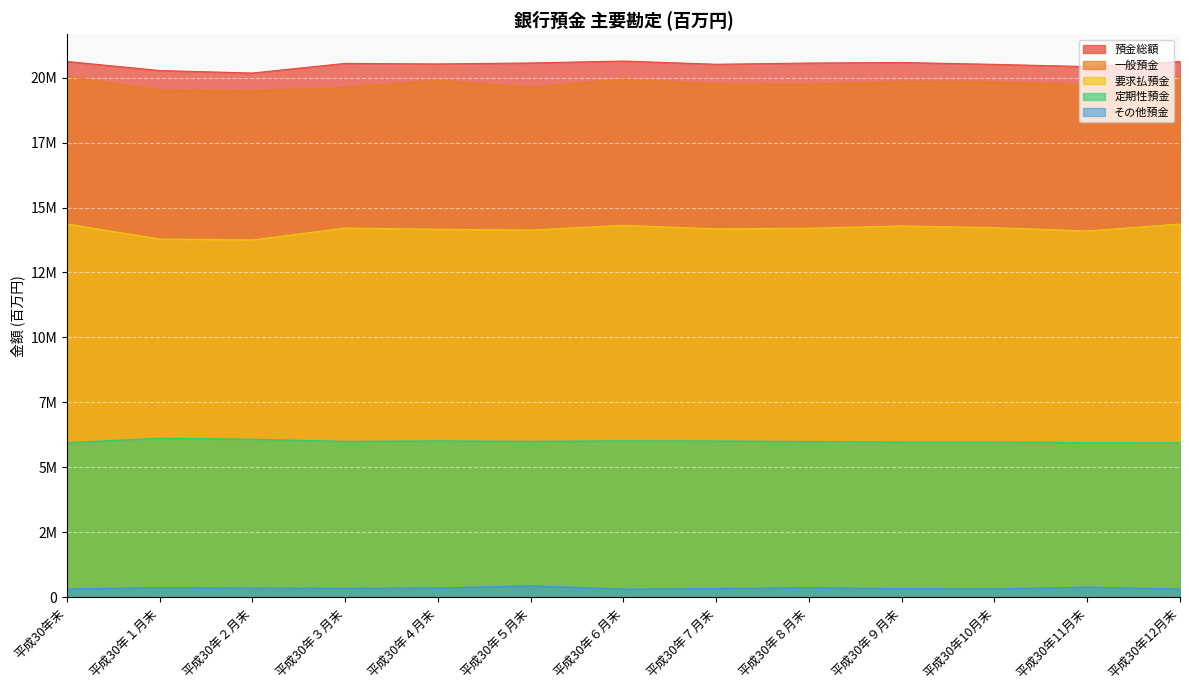

Is it true that 要求払預金 equals 14210472 at 平成30年３月末?

True